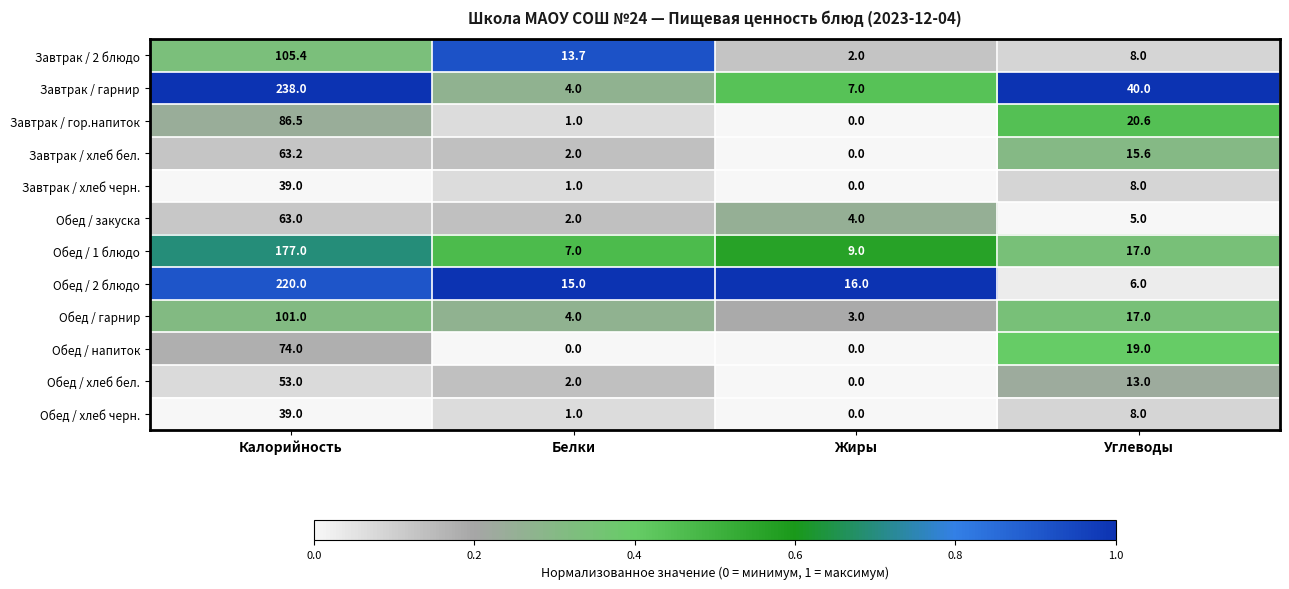

At how many categories does at least one series exceed 0?

4